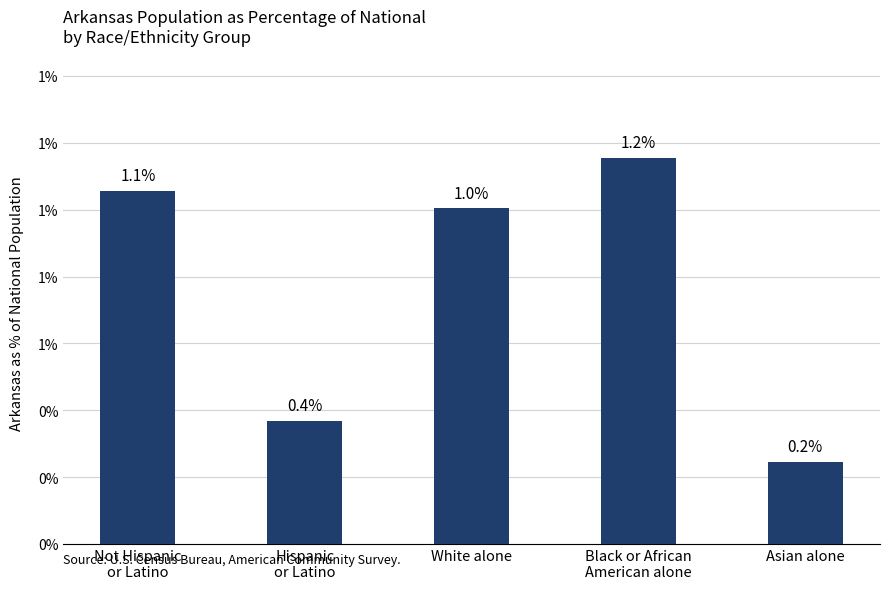

Are the bars horizontal?

No